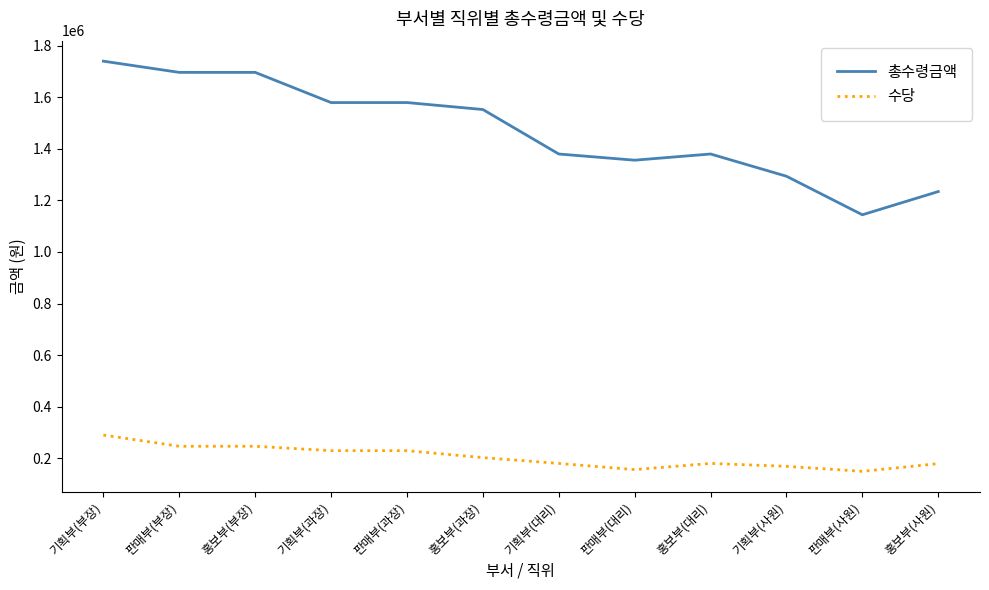

Which series has the widest spread of values?

총수령금액